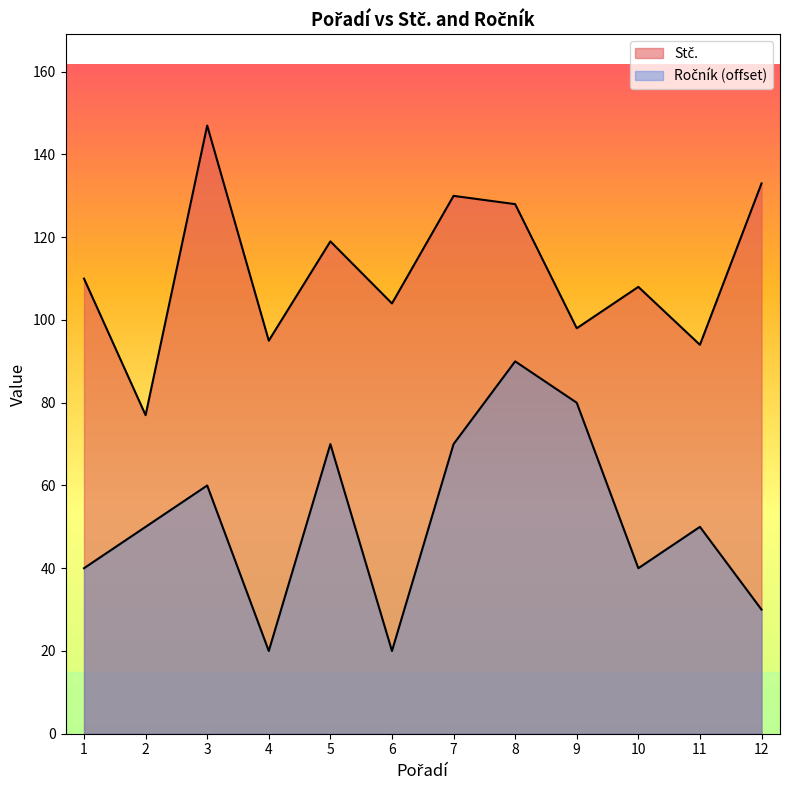

True or false: Stč. and Ročník intersect in this chart.

False